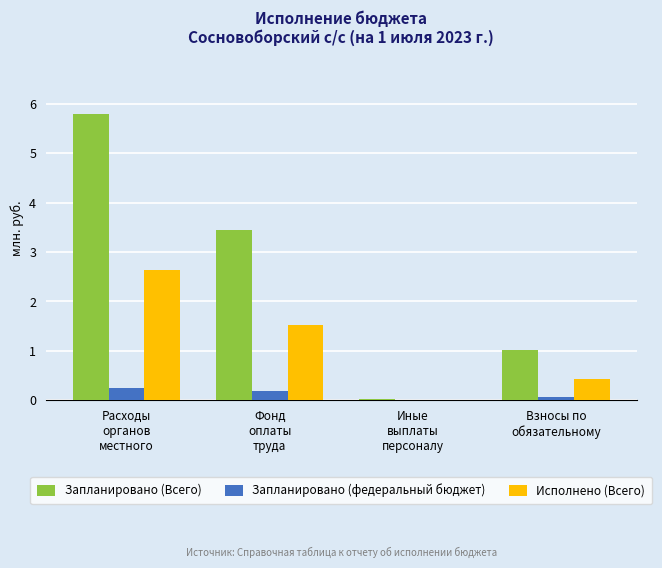

The Запланировано (Всего) series shows 1.0 at Взносы по
обязательному. True or false?

True